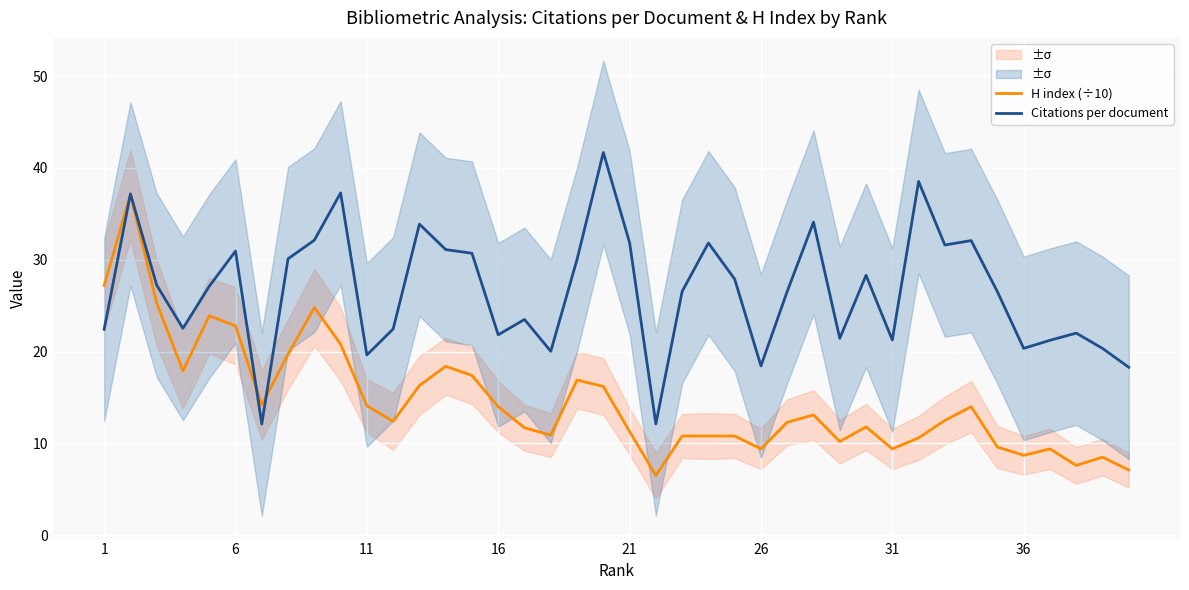

Count the number of data series in this chart.

2